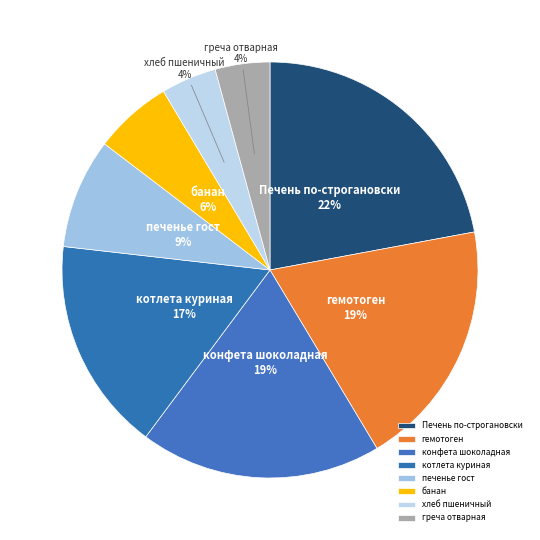

What percentage is the гемотоген slice, to the nearest percent?

19%